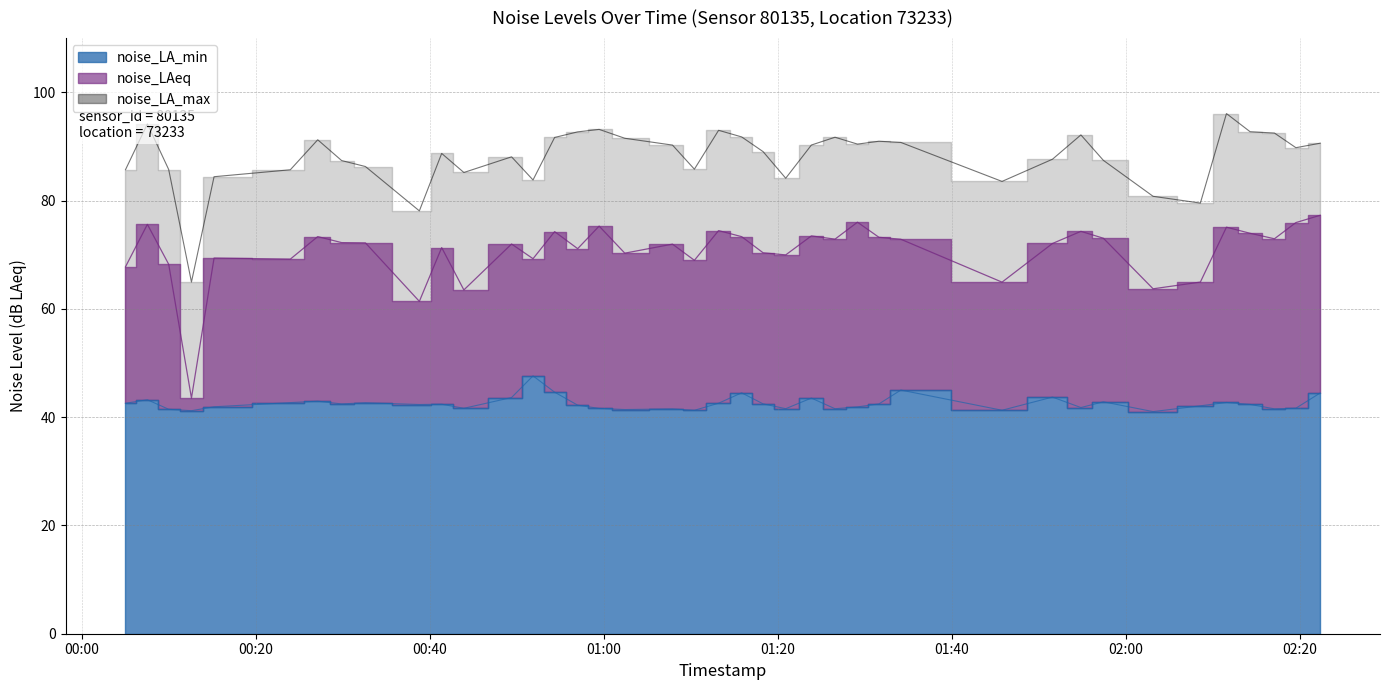

At how many categories does at least one series exceed 56?

40